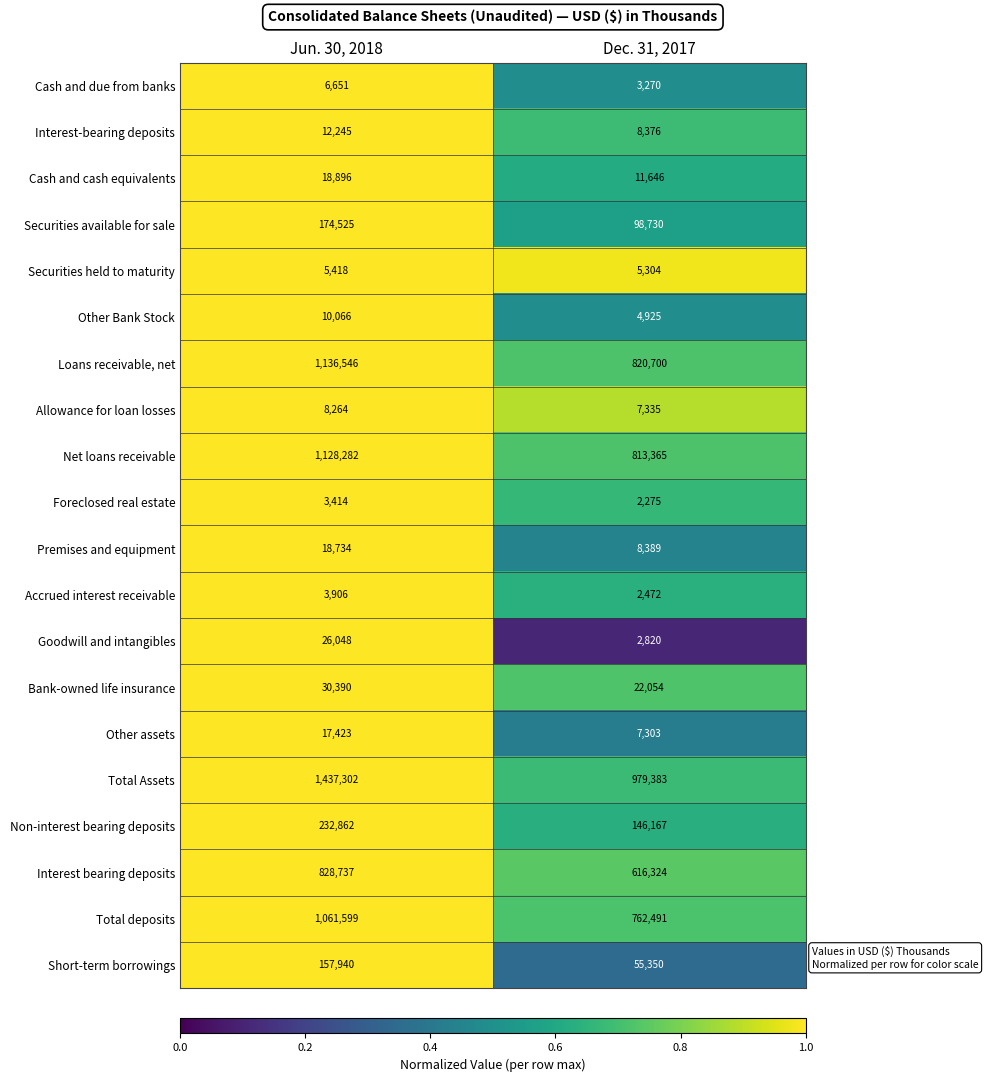

The Securities held to maturity series shows 5418 at Jun. 30, 2018. True or false?

True